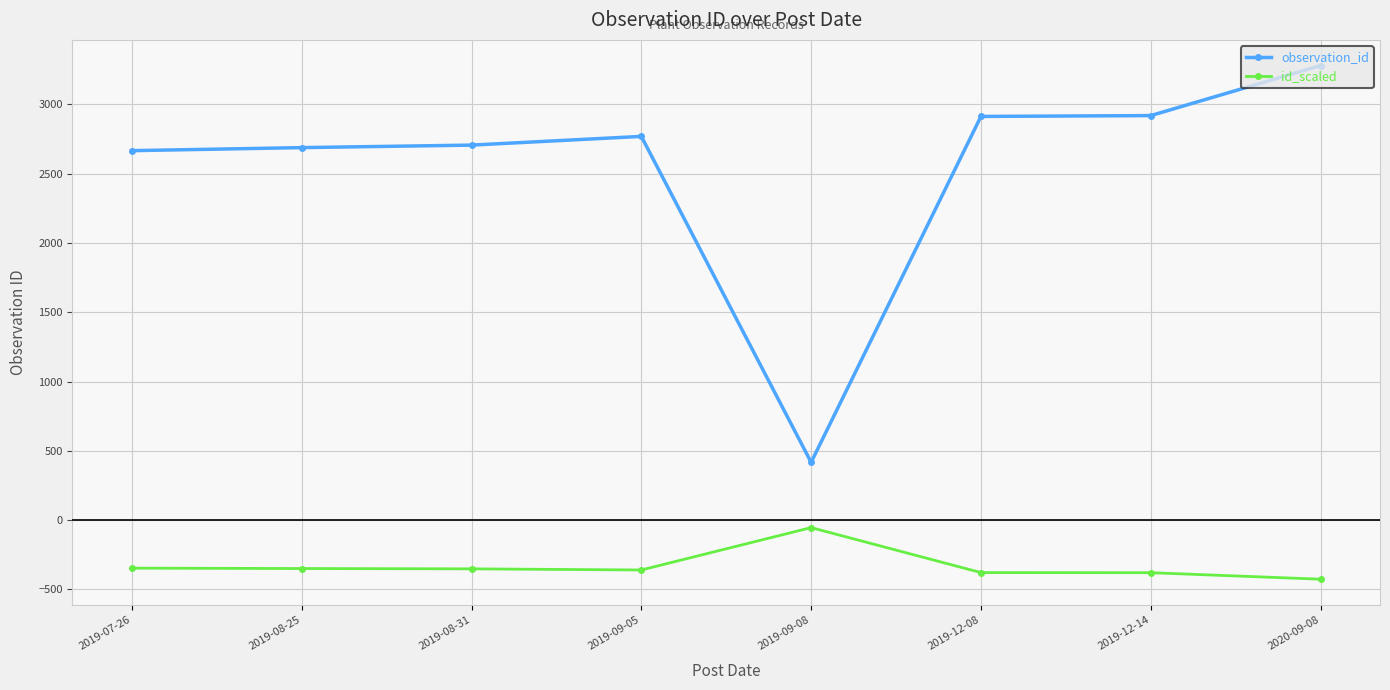

True or false: id_scaled and observation_id cross at least once.

False